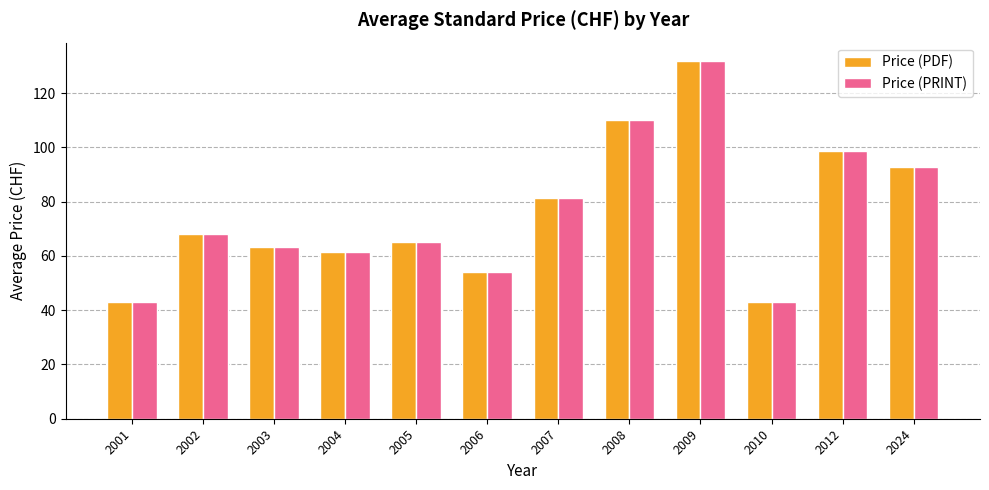

At which category is the sum across all series the highest?

2009